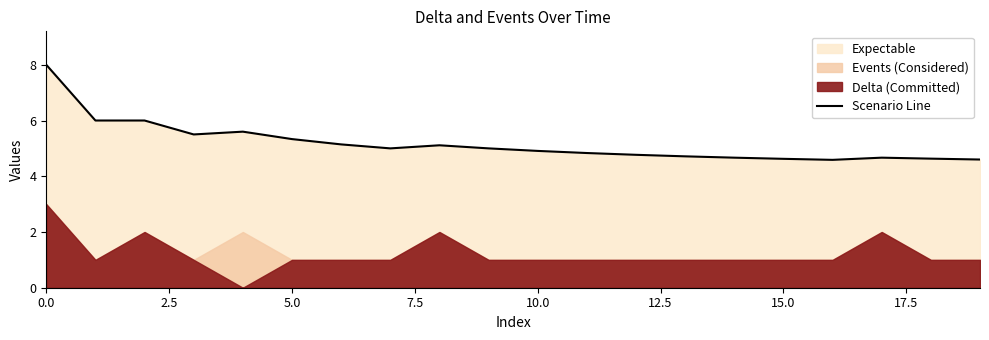

What is the approximate value at 11?

4.8